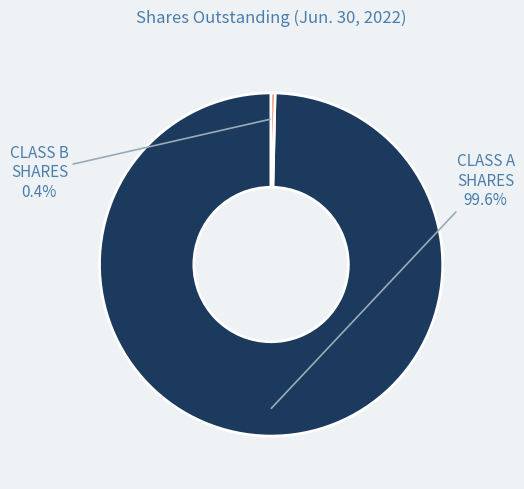

To the nearest percent, what is the difference between the largest and smallest slice percentages?

99%